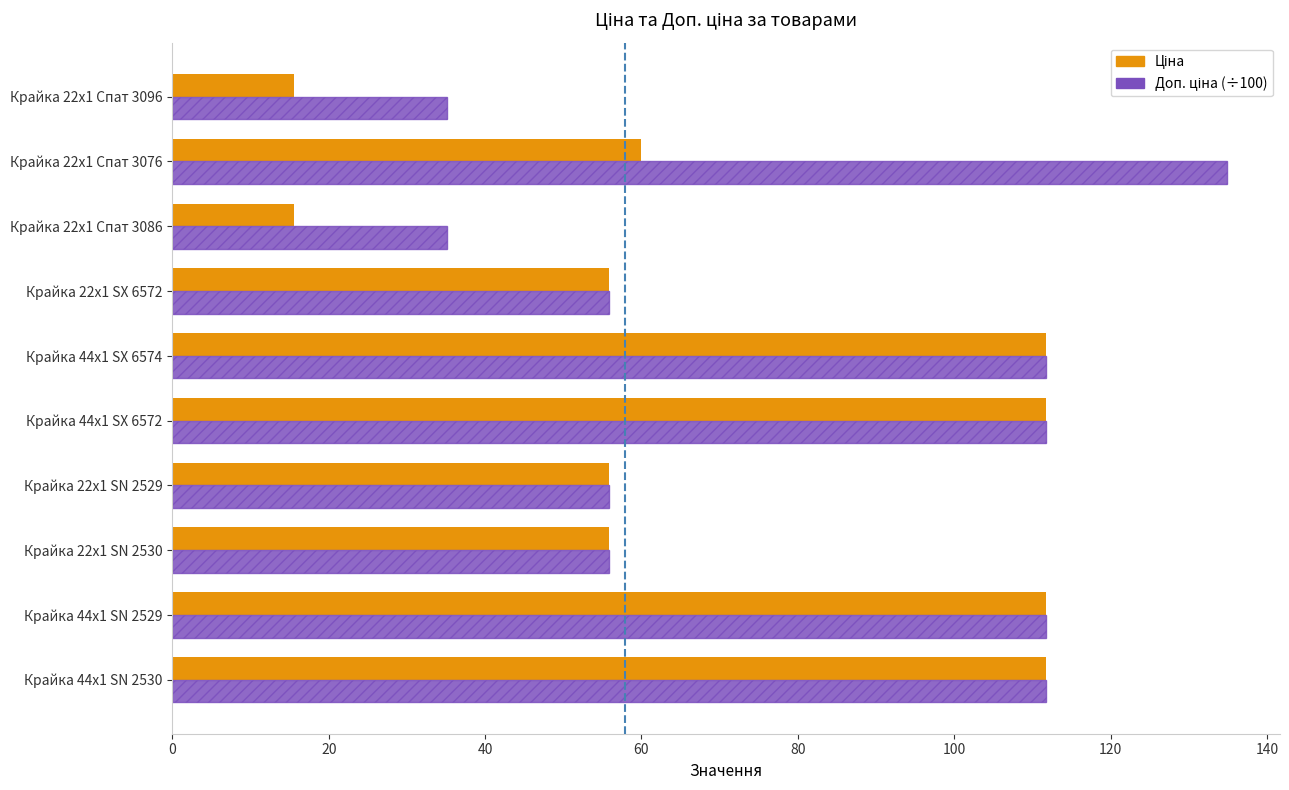

What is the greatest value displayed?

134.9